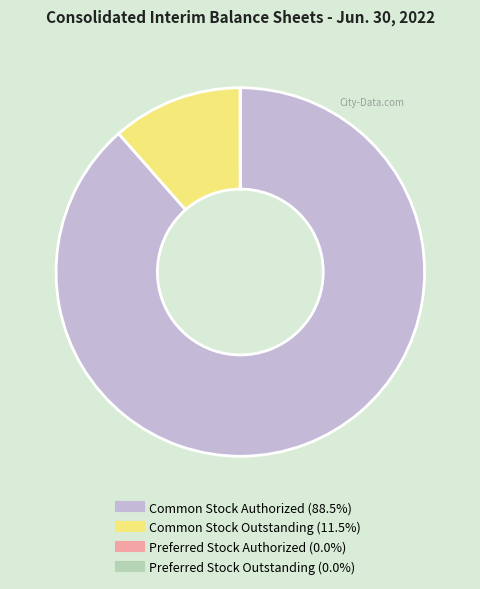

Which slice is the largest?

Common Stock Authorized